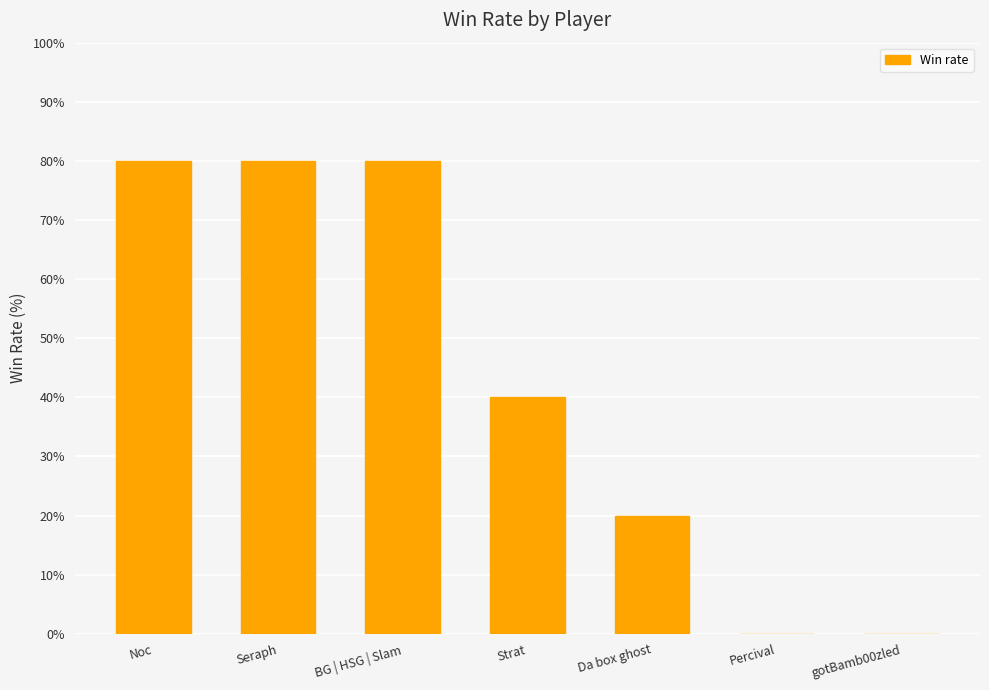

Reading right to left, transcribe all the data shown in this chart.

0	0	20	40	80	80	80